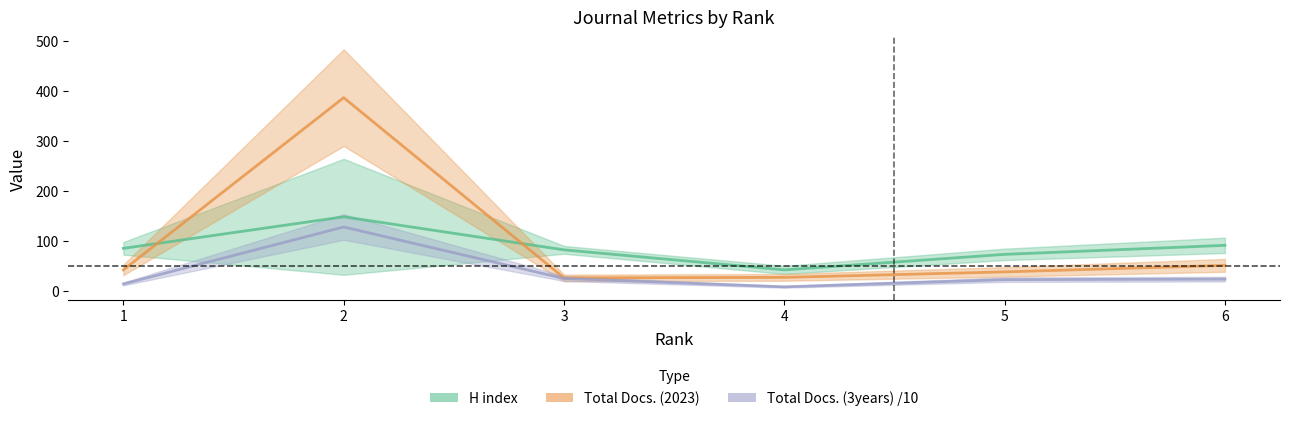

What is the difference between the maximum and minimum values in the H index series?

106.0